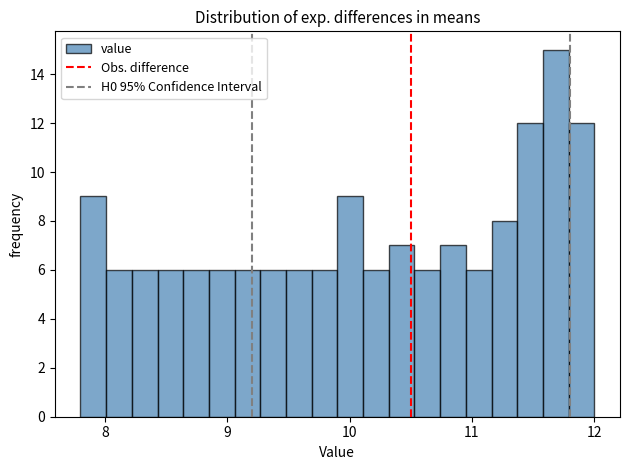

Around what value on the x-axis is the tallest bar? Give the approximate position of its centre, as read against the axis.

11.7